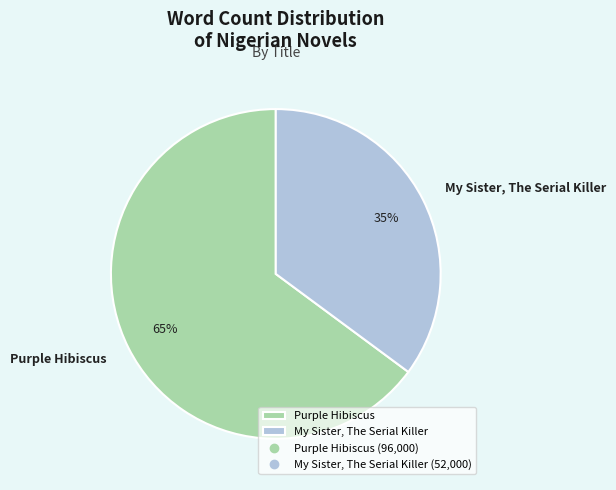

Which slice is the smallest?

My Sister, The Serial Killer